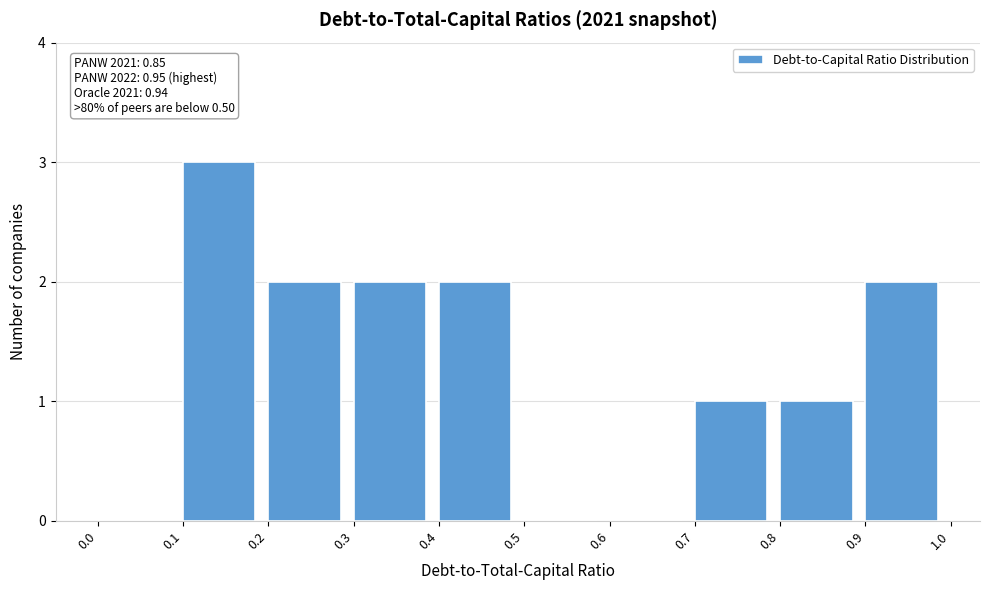

Over which range of the x-axis is the bar tallest?

0.1 to 0.2